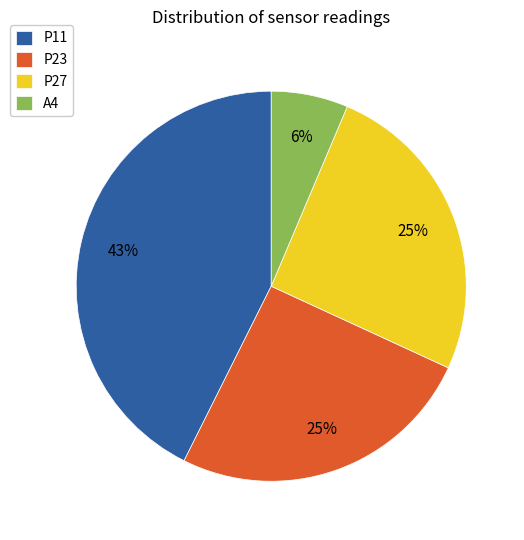

Does any single category account for the majority?

No